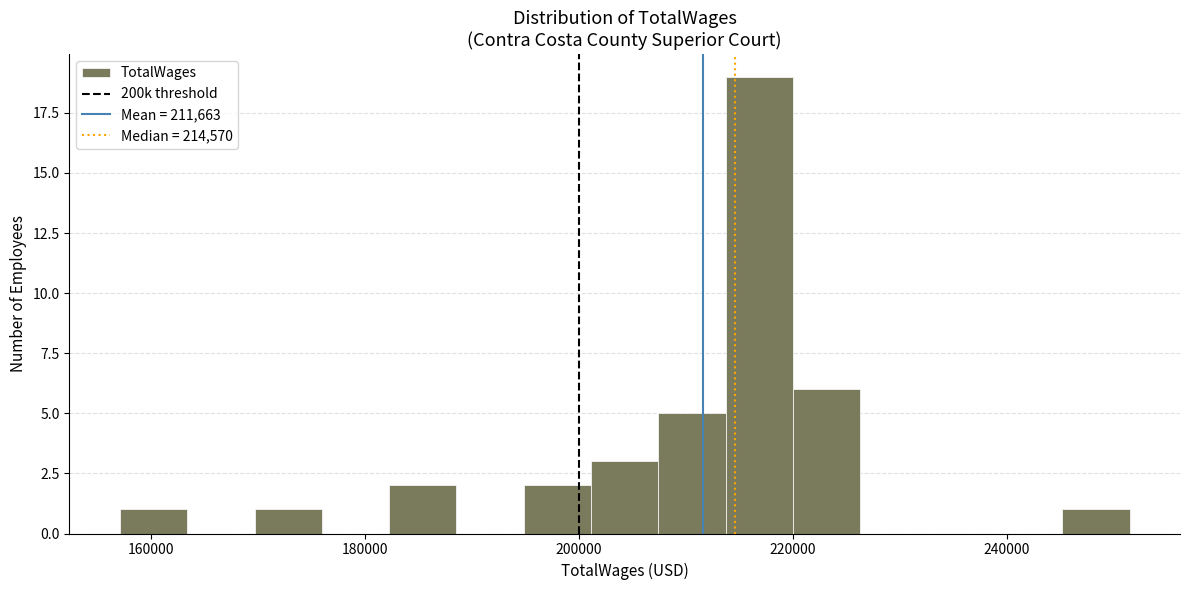

Around what value on the x-axis is the tallest bar? Give the approximate position of its centre, as read against the axis.

216000